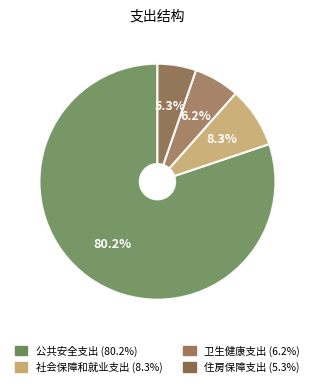

To the nearest percent, what is the average slice percentage?

25%